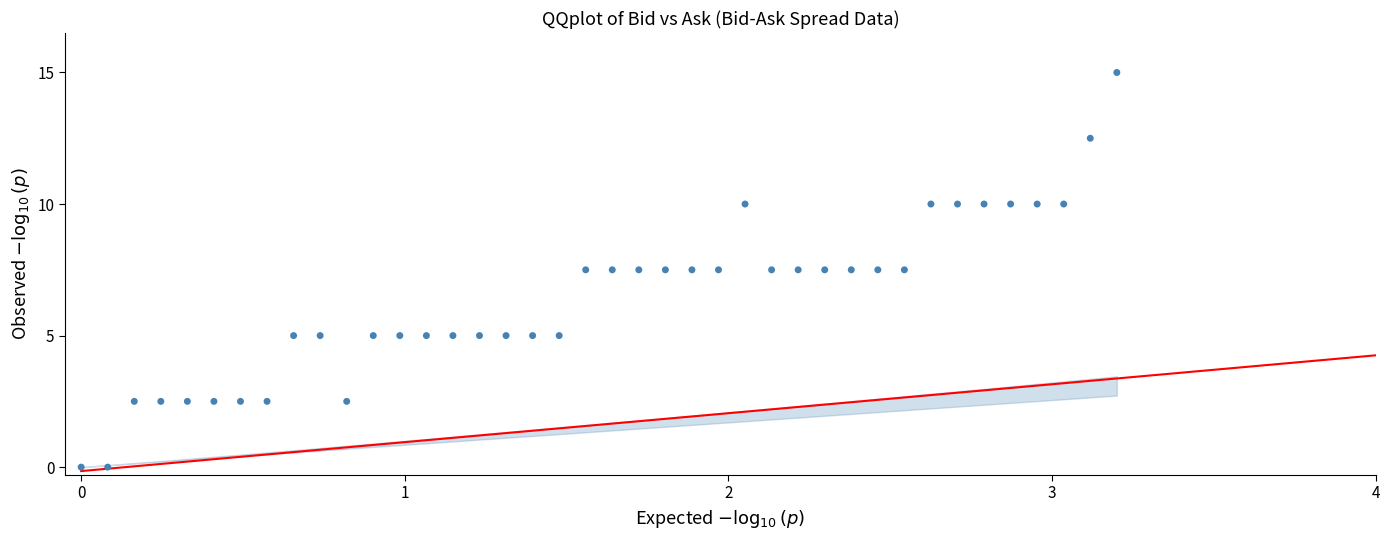

What is the range of Y values (max minus min)?

15.0